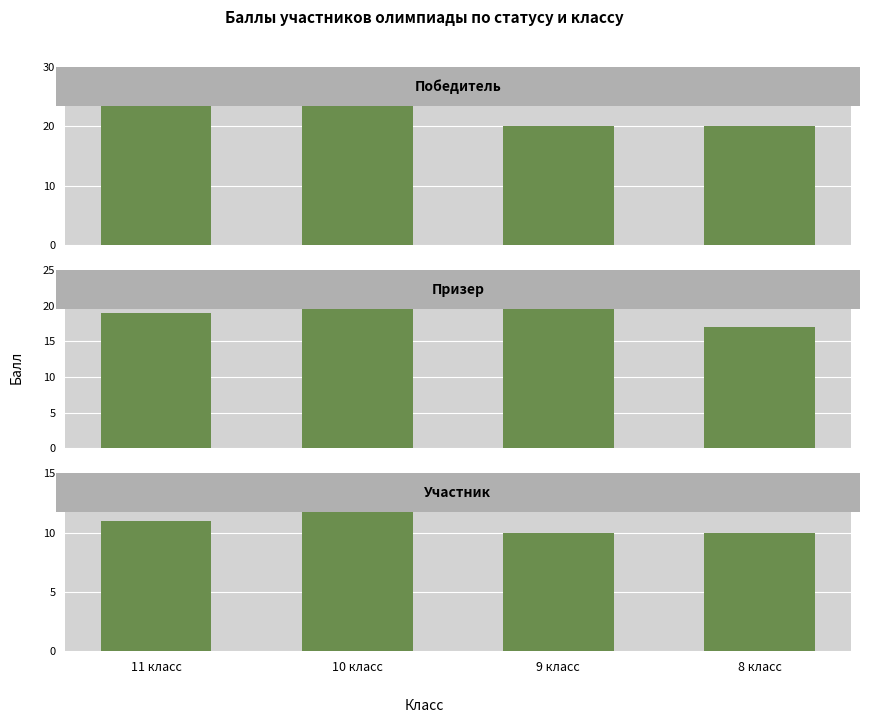

What is the sum of the Участник values at 9 класс and 11 класс?

21